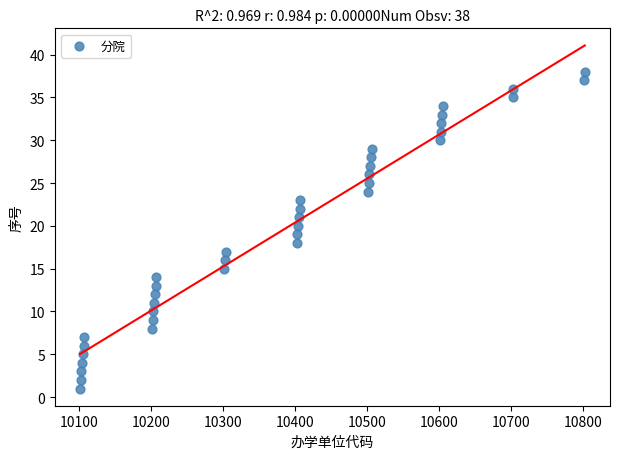

What is the range of X values (max minus min)?

701